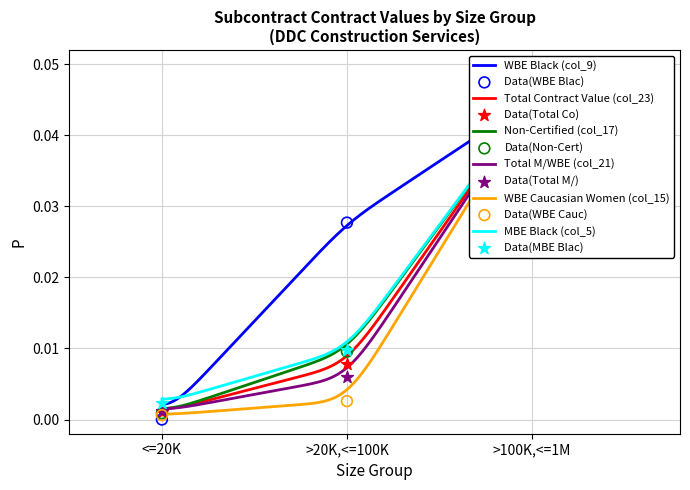

Which series has the largest total across all categories?

WBE Black (col_9)